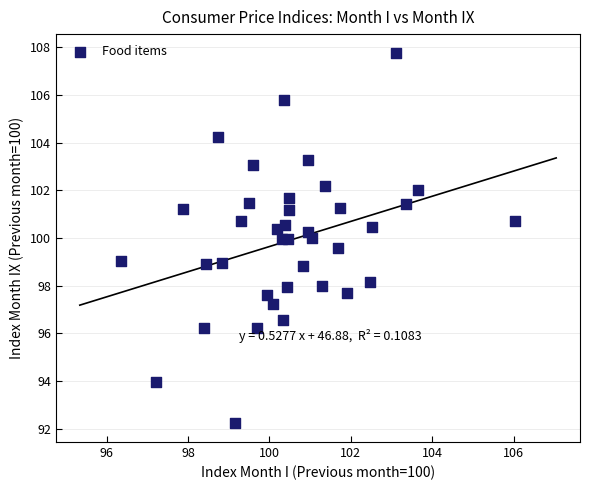

What is the range of Y values (max minus min)?

15.6